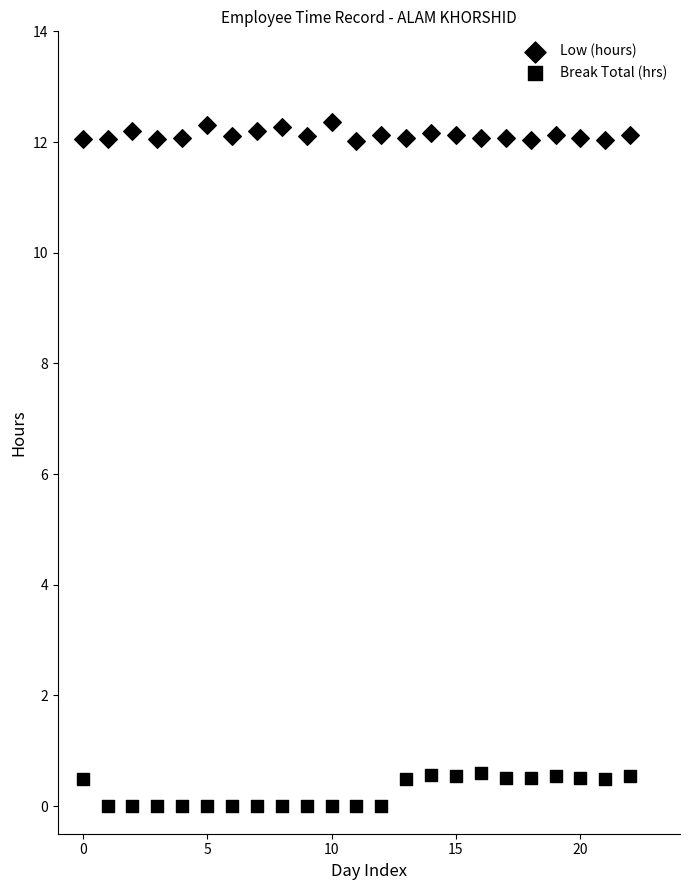

Count the number of points in this scatter plot.

46